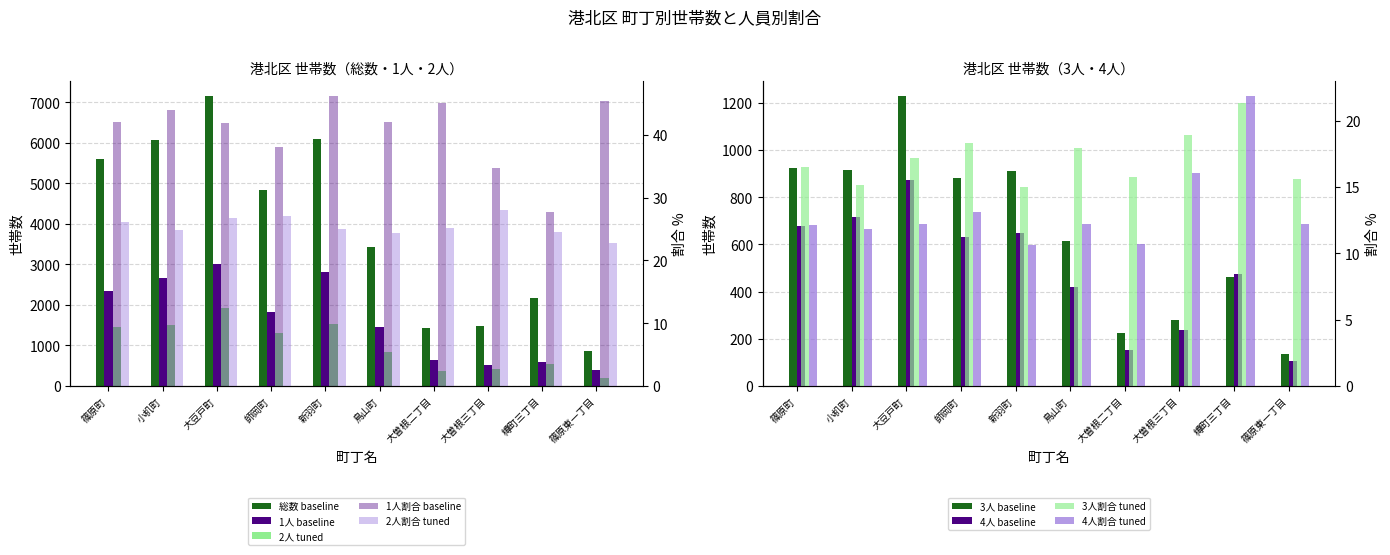

What is the label of the 3rd bar from the left?

大豆戸町